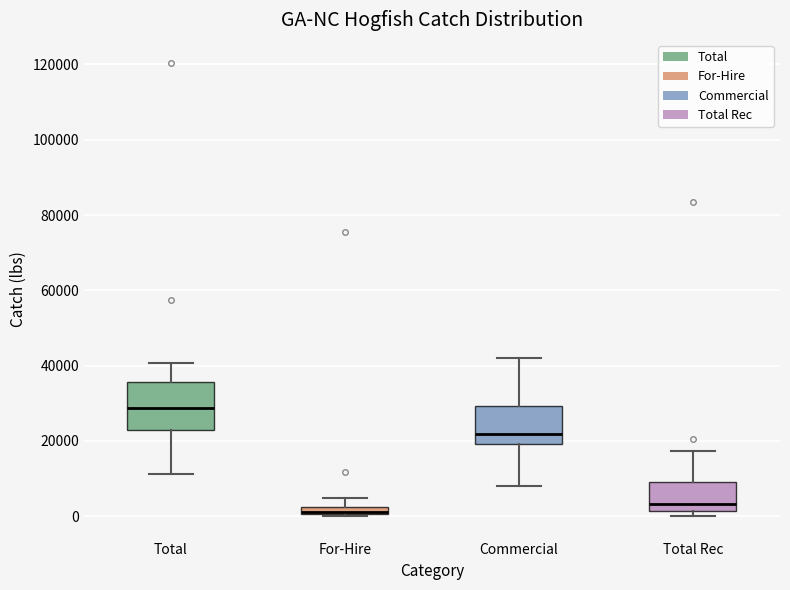

Which box is the tallest, from its lower edge to its upper edge?

Total